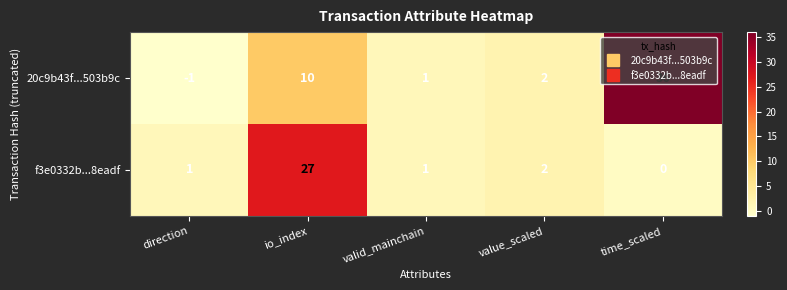

What is the sum of all 20c9b43f...503b9c values?

48